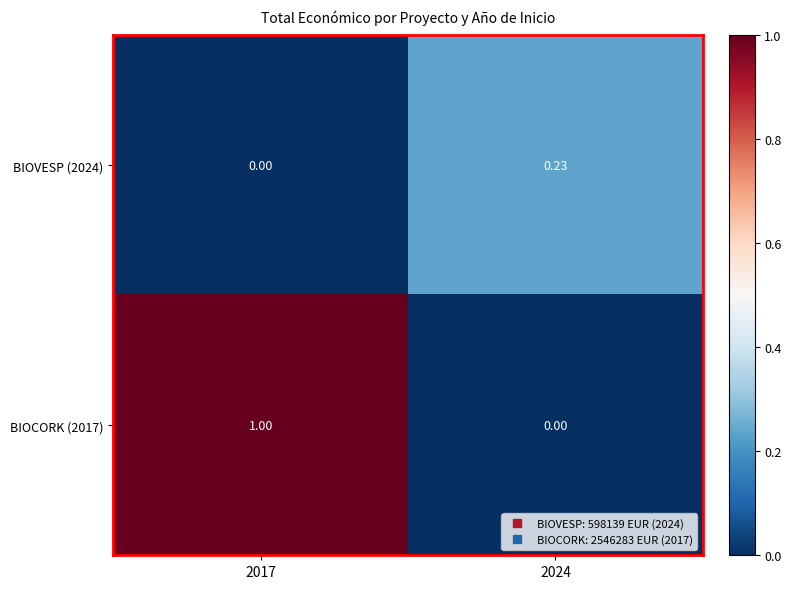

At 2024, list the series in order from largest to smallest.

BIOVESP (2024), BIOCORK (2017)